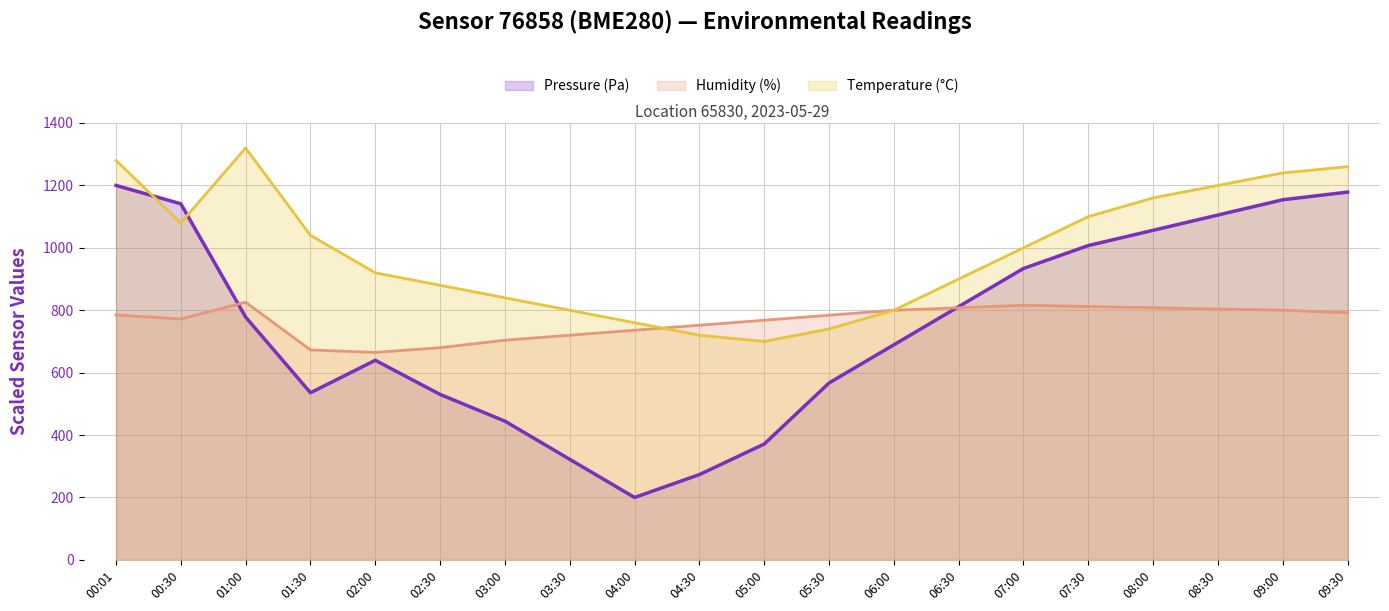

Does the chart display data point markers on the line(s)?

No